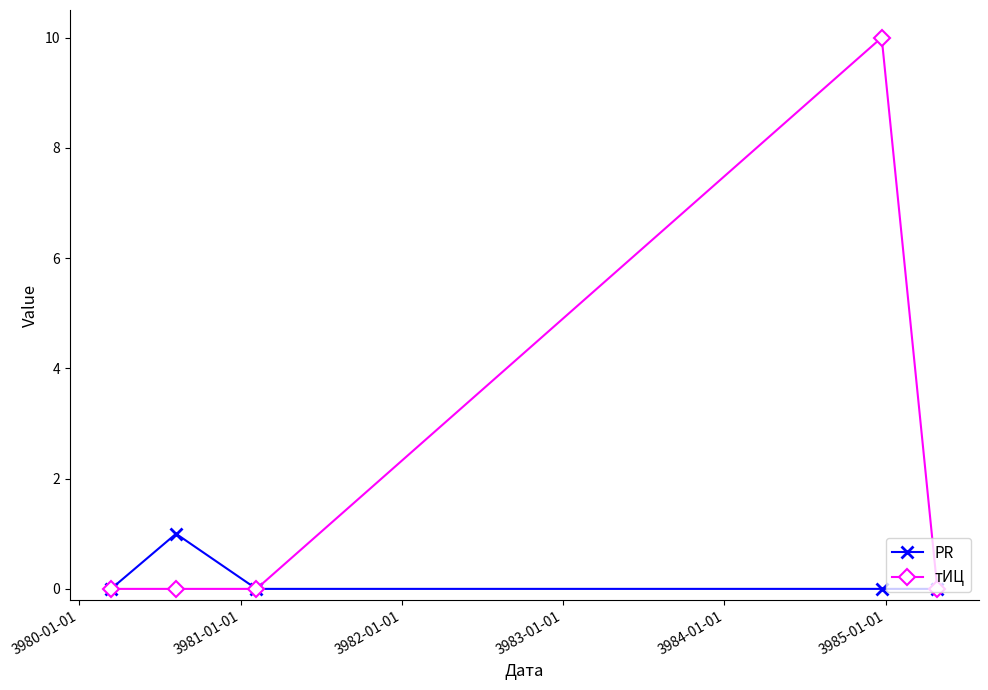

Count the number of categories in the chart.

5